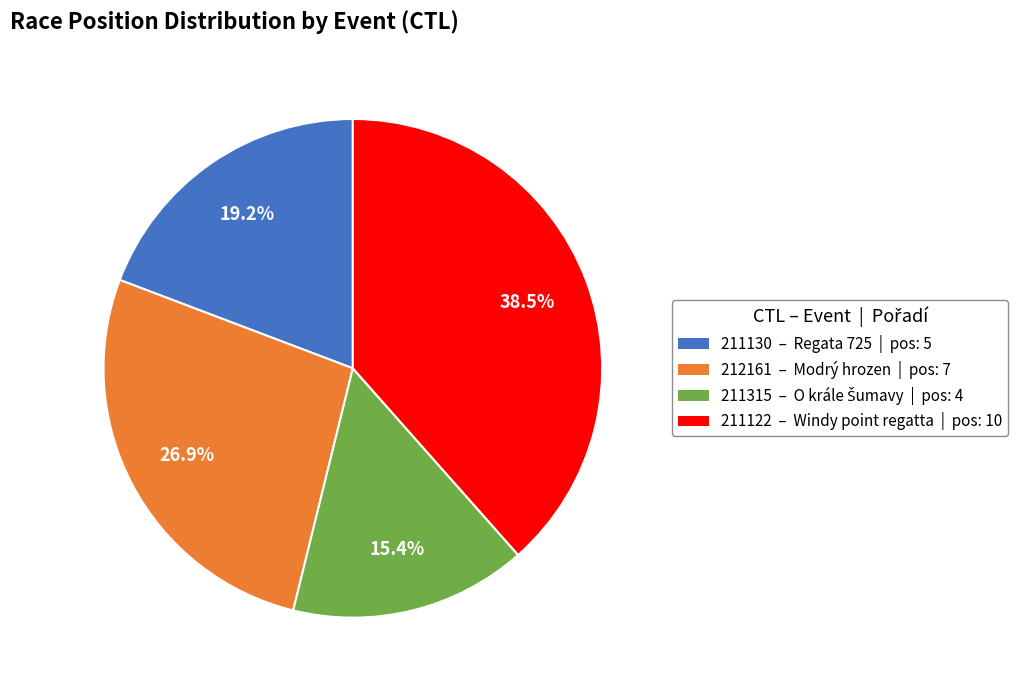

Which slice is the largest?

211122